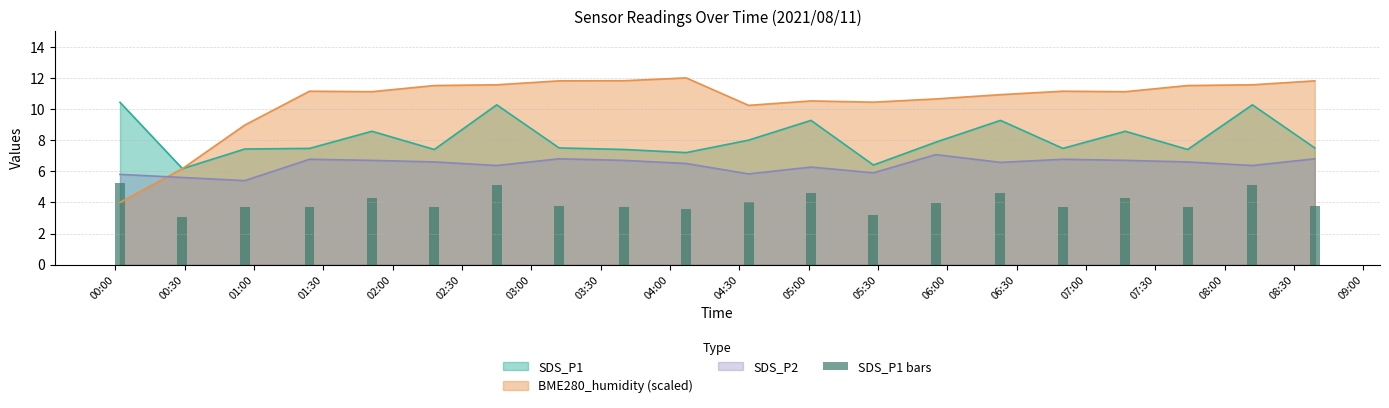

Reading right to left, extract all data points from this chart.

3.8	5.1	3.7	4.3	3.7	4.6	3.9	3.2	4.6	4.0	3.6	3.7	3.8	5.1	3.7	4.3	3.7	3.7	3.1	5.2